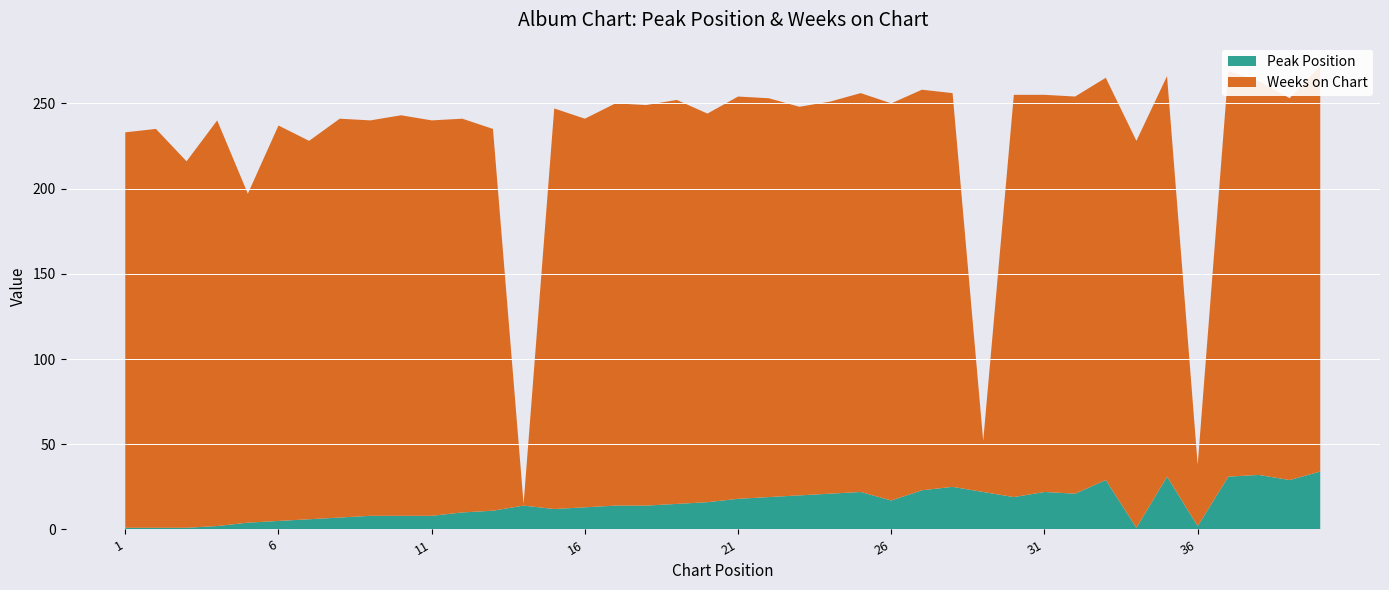

Reading left to right, what are all the values shown in this chart?

Peak Position: 1=1	2=1	3=1	4=2	5=4	6=5	7=6	8=7	9=8	10=8	11=8	12=10	13=11	14=14	15=12	16=13	17=14	18=14	19=15	20=16	21=18	22=19	23=20	24=21	25=22	26=17	27=23	28=25	29=22	30=19	31=22	32=21	33=29	34=1	35=31	36=2	37=31	38=32	39=29	40=34
Weeks on Chart: 1=232	2=234	3=215	4=238	5=193	6=232	7=222	8=234	9=232	10=235	11=232	12=231	13=224	14=1	15=235	16=228	17=236	18=235	19=237	20=228	21=236	22=234	23=228	24=230	25=234	26=233	27=235	28=231	29=30	30=236	31=233	32=233	33=236	34=227	35=235	36=36	37=238	38=231	39=224	40=238